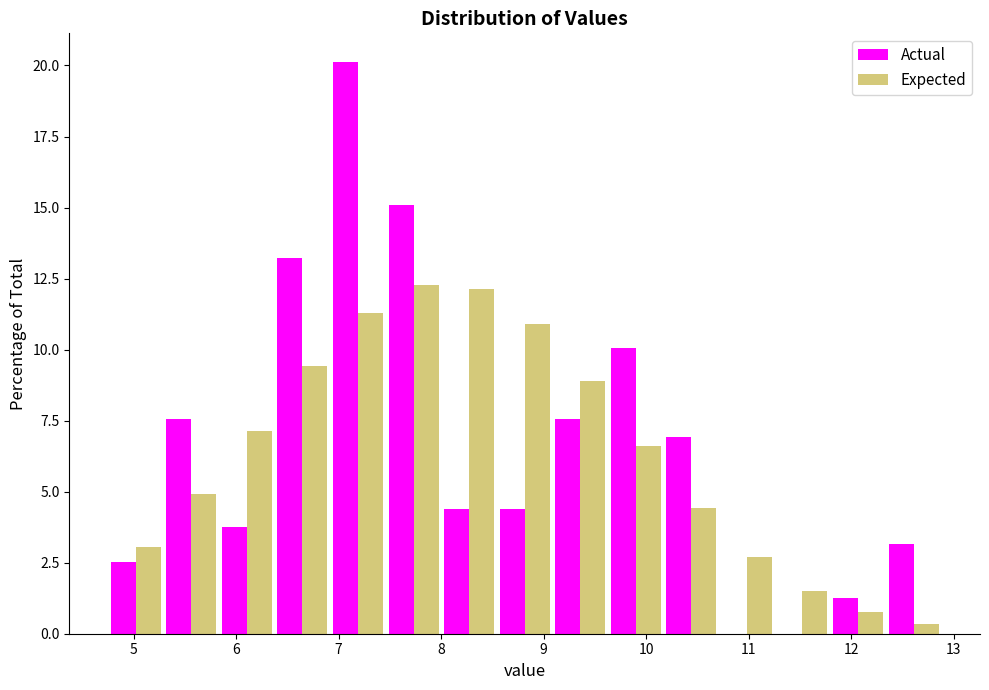

Reading left to right, list every range on the x-axis with the height of the bar of each series over it. Neither the bar edges nor the heights are printed on the chart, so give them approximately, as read against the axes.

4.8 to 5.3: Actual=2.5	Expected=3.0
5.3 to 5.8: Actual=7.5	Expected=5.0
5.8 to 6.4: Actual=4.0	Expected=7.0
6.4 to 6.9: Actual=13.0	Expected=9.5
6.9 to 7.5: Actual=20.0	Expected=11.5
7.5 to 8.0: Actual=15.0	Expected=12.5
8.0 to 8.5: Actual=4.5	Expected=12.0
8.5 to 9.1: Actual=4.5	Expected=11.0
9.1 to 9.6: Actual=7.5	Expected=9.0
9.6 to 10.2: Actual=10.0	Expected=6.5
10.2 to 10.7: Actual=7.0	Expected=4.5
10.7 to 11.3: Actual=0	Expected=2.5
11.3 to 11.8: Actual=0	Expected=1.5
11.8 to 12.3: Actual=1.5	Expected=1.0
12.3 to 12.9: Actual=3.0	Expected=under 0.5